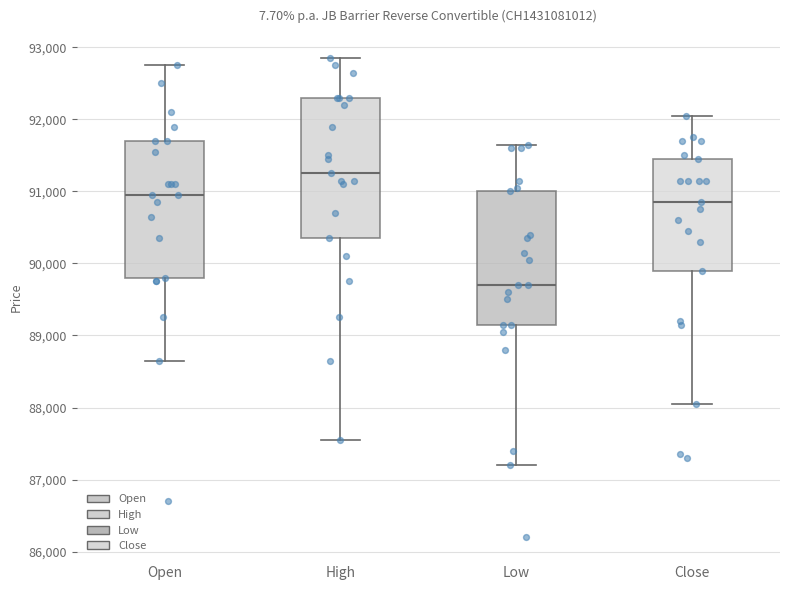

Reading left to right, transcribe this box plot: for each box, give where its median line is, the range the box spans, and where its two whiskers end, as read against the y-axis. The values are not printed on the chart, so give them approximately, as read against the axis.

Open: median 91000, box 89800 to 91700, whiskers 88700 to 92800
High: median 91300, box 90400 to 92300, whiskers 87600 to 92900
Low: median 89700, box 89200 to 91000, whiskers 87200 to 91700
Close: median 90900, box 89900 to 91500, whiskers 88100 to 92100